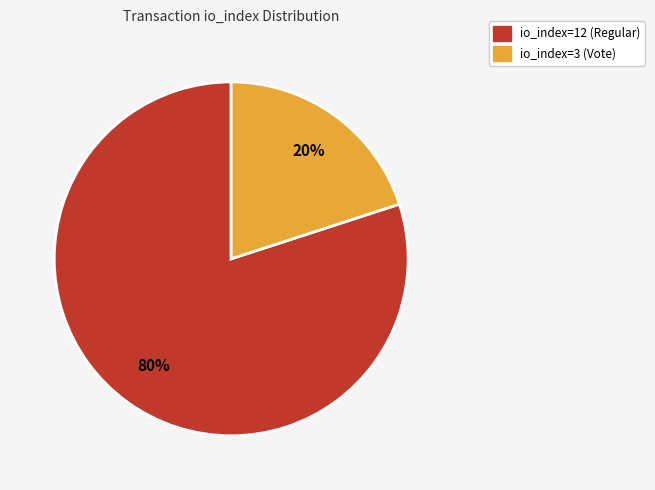

To the nearest percent, what percentage of the pie is io_index=3 (Vote)?

20%